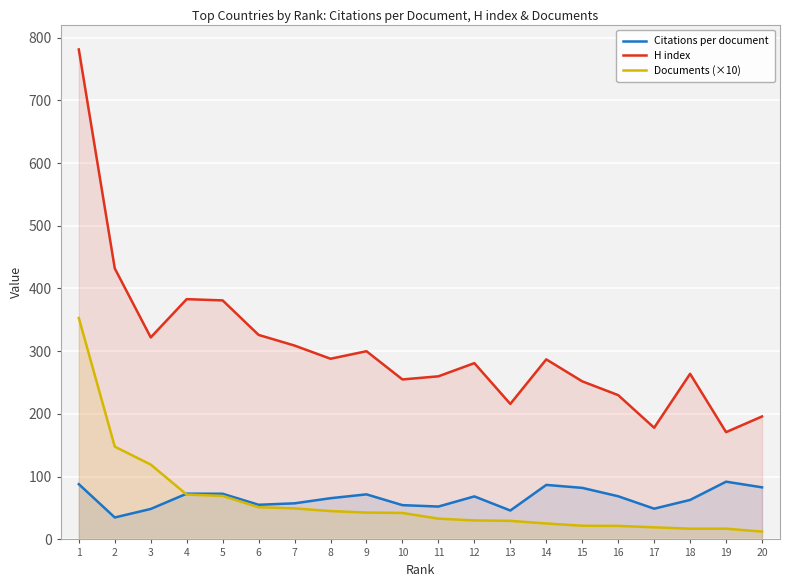

True or false: H index and Documents (×10) intersect in this chart.

False